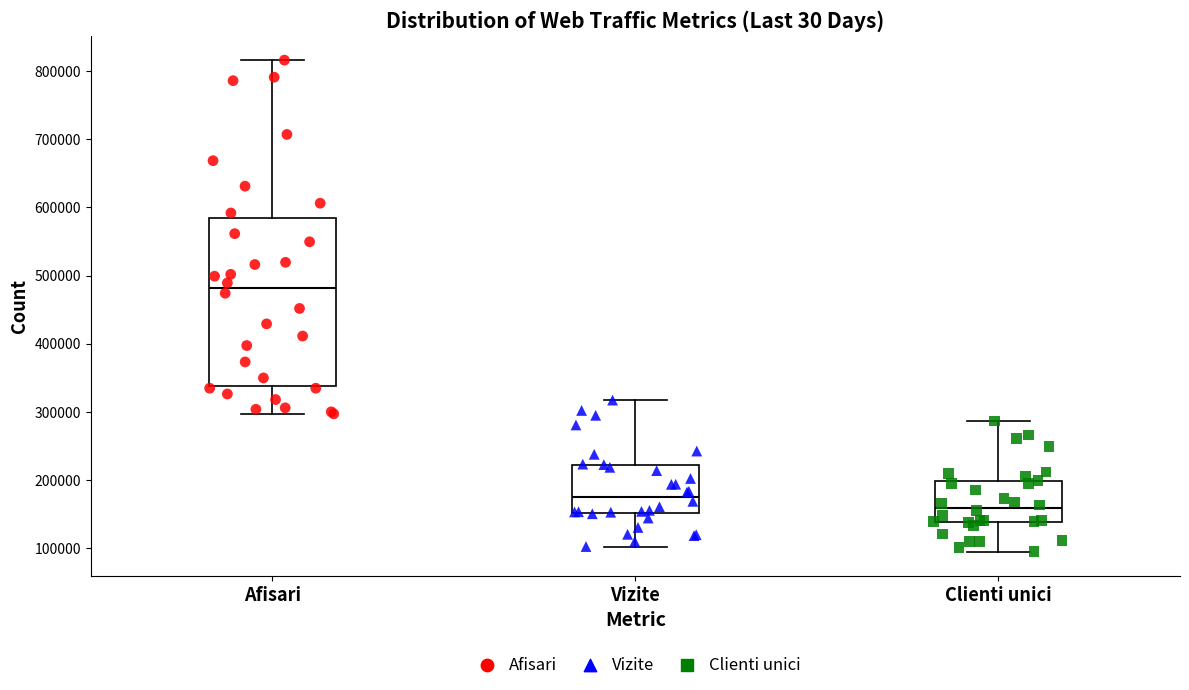

Which box has the highest median line?

Afisari